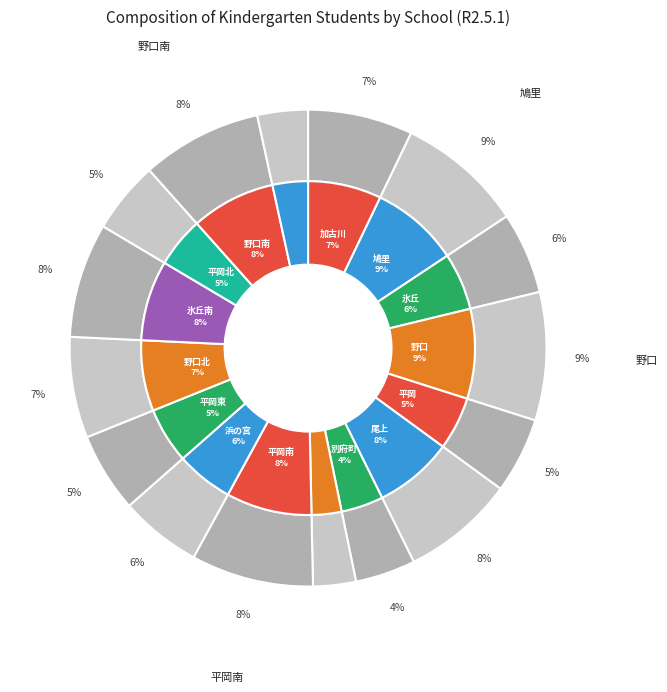

Which category has the biggest portion of the pie?

野口